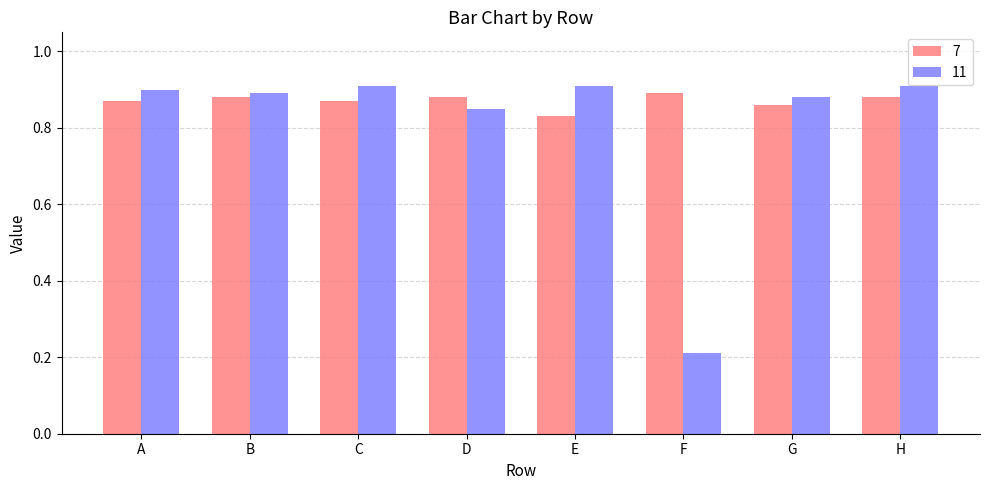

What are all the series names shown in the legend?

7, 11